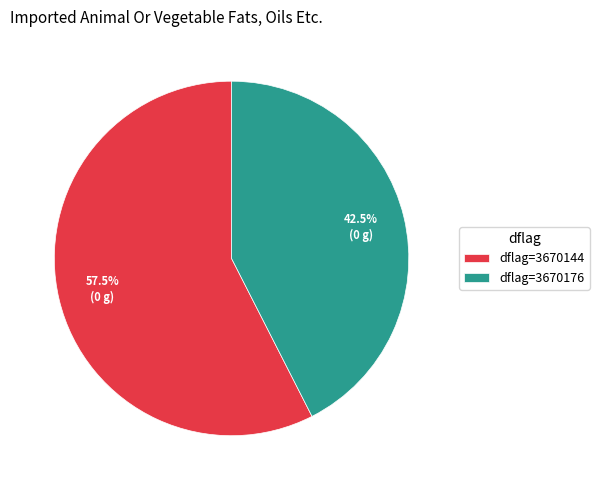

Is there a majority slice in this chart?

Yes